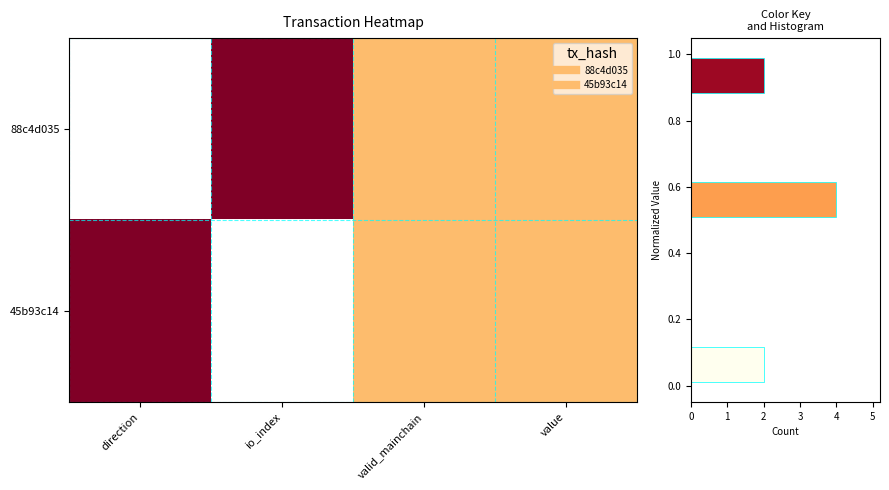

Count the 45b93c14 values in the range 0 to 1.

4